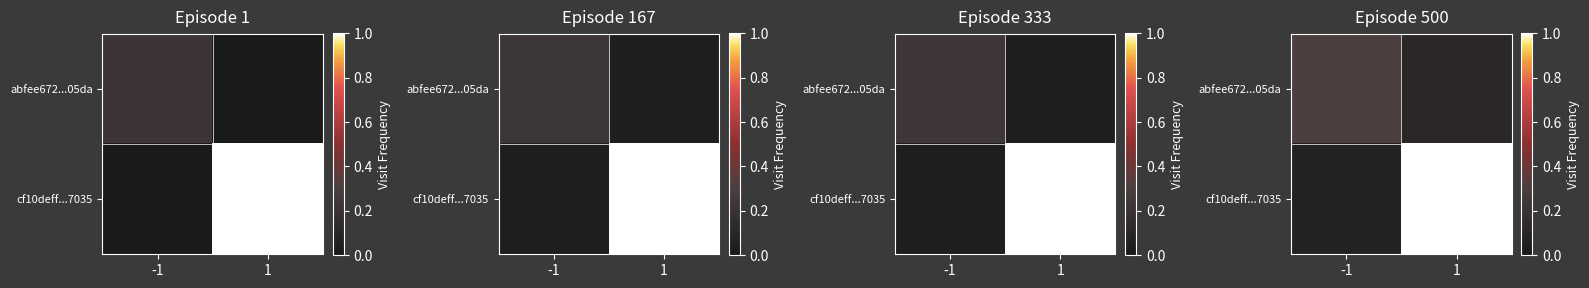

Rank the series at 1 from highest to lowest value.

cf10deff...7035, abfee672...05da